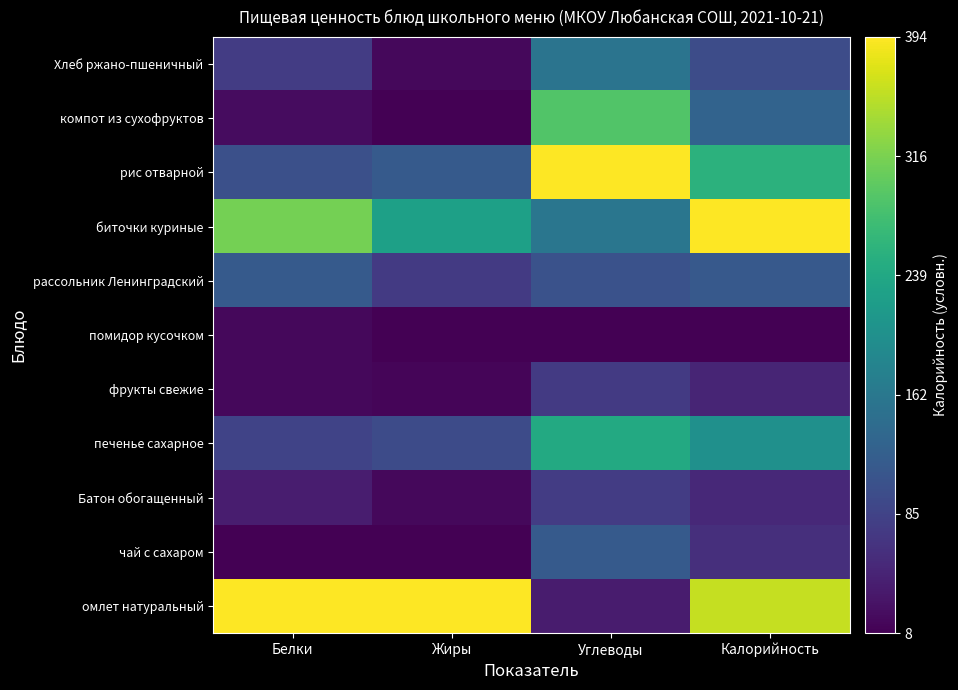

How many categories are shown in the chart?

4